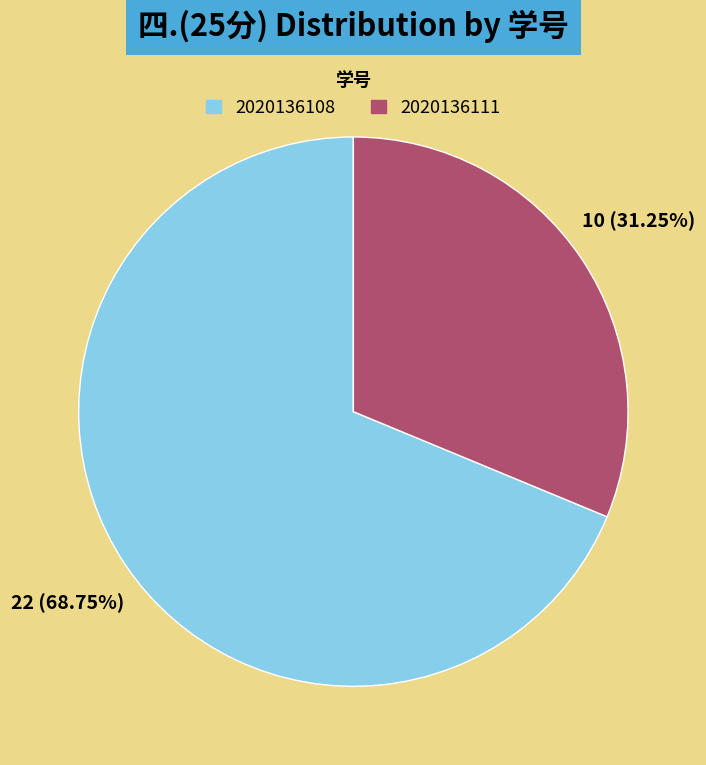

Is there a majority slice in this chart?

Yes